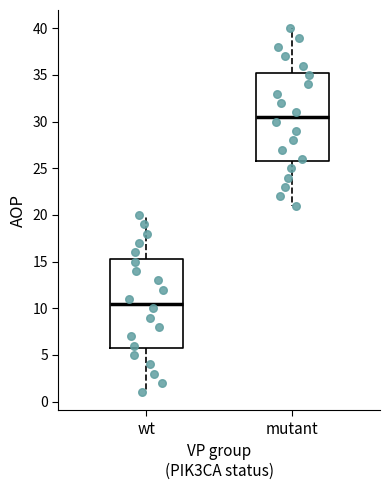

Which box's median line is the lowest?

wt